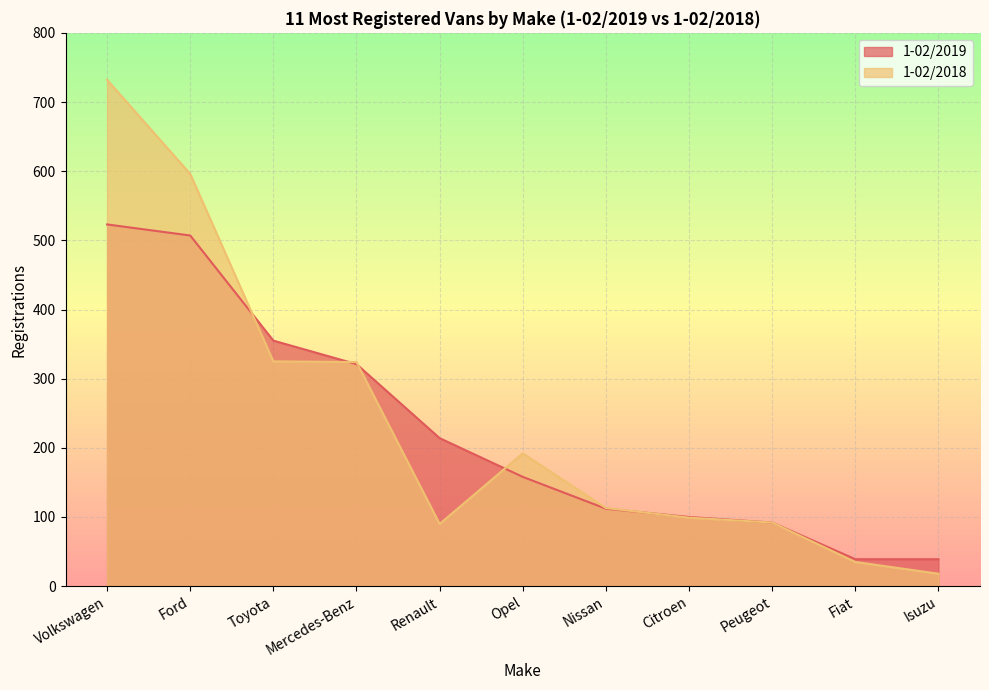

What is the difference between the maximum and minimum values in the 1-02/2018 series?

714